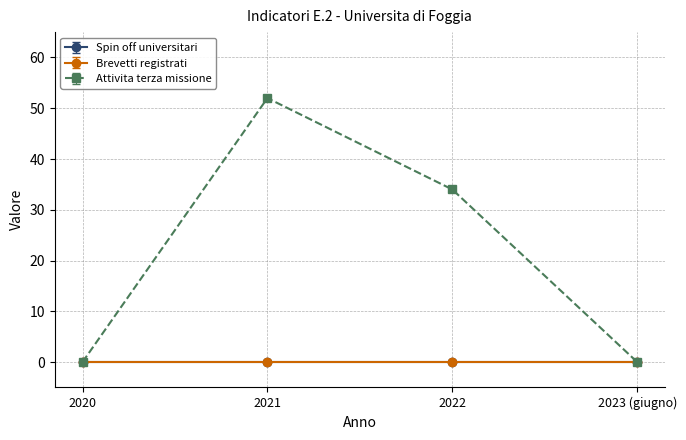

Rank the series by their maximum value, from highest to lowest.

Attivita terza missione, Spin off universitari, Brevetti registrati